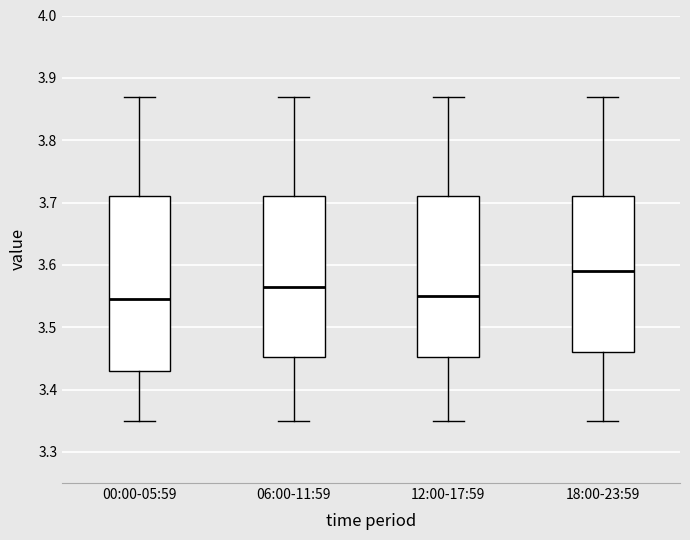

Which box is the tallest, from its lower edge to its upper edge?

00:00-05:59